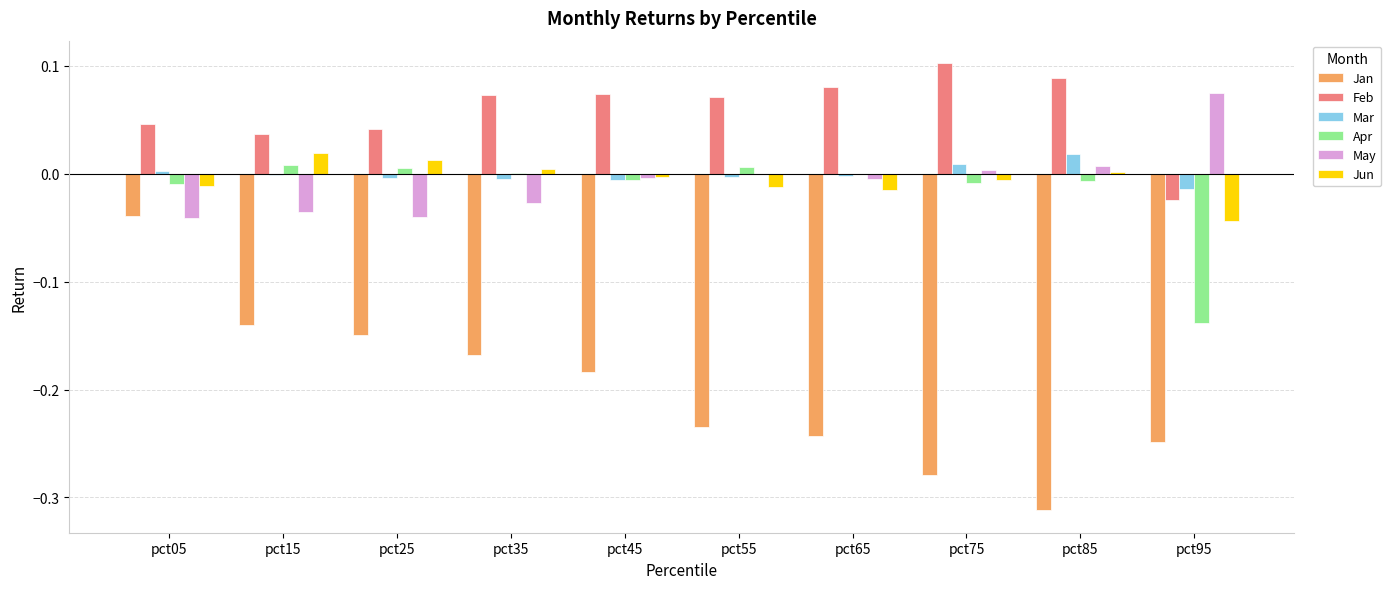

At which category does the chart reach its peak across all series?

pct75